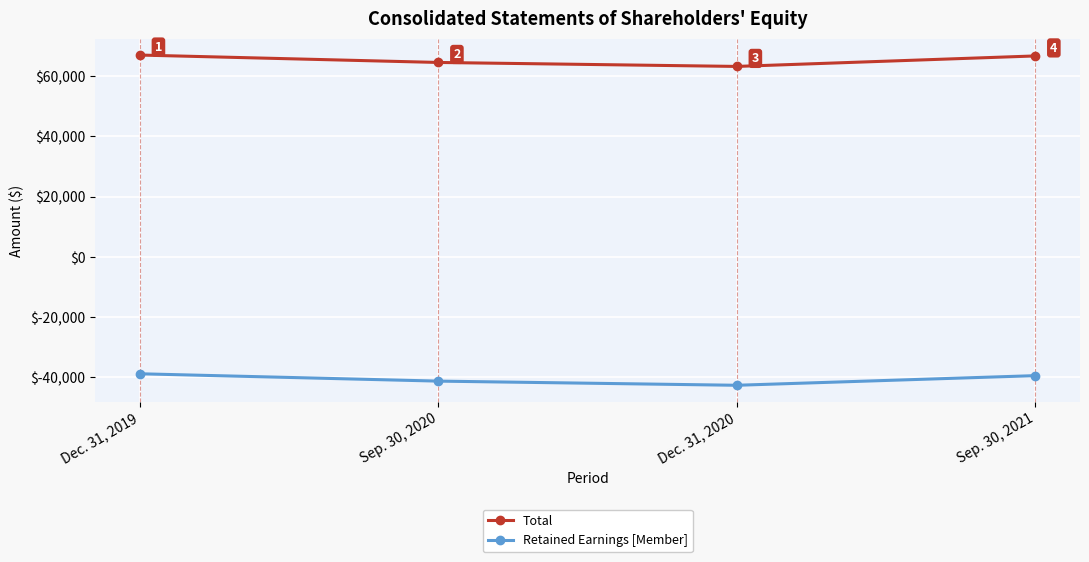

How many series are shown in this chart?

2